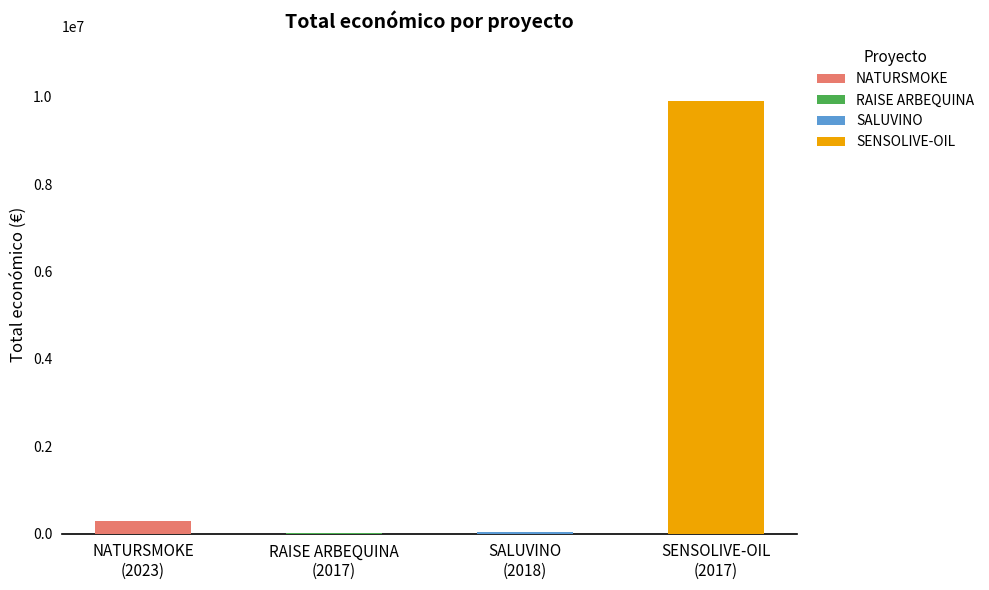

List the labels in order of value, smallest first.

2017, 2018, 2023, 2017